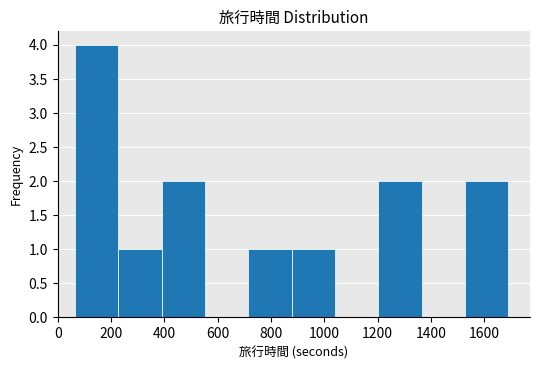

Reading left to right, transcribe this chart: for each bar, give the range it covers on the x-axis and its height. Neither the bar edges nor the heights are printed on the chart, so give them approximately, as read against the axes.

60 to 220: 4
220 to 400: 1
400 to 560: 2
560 to 720: 0
720 to 880: 1
880 to 1040: 1
1040 to 1200: 0
1200 to 1360: 2
1360 to 1520: 0
1520 to 1700: 2